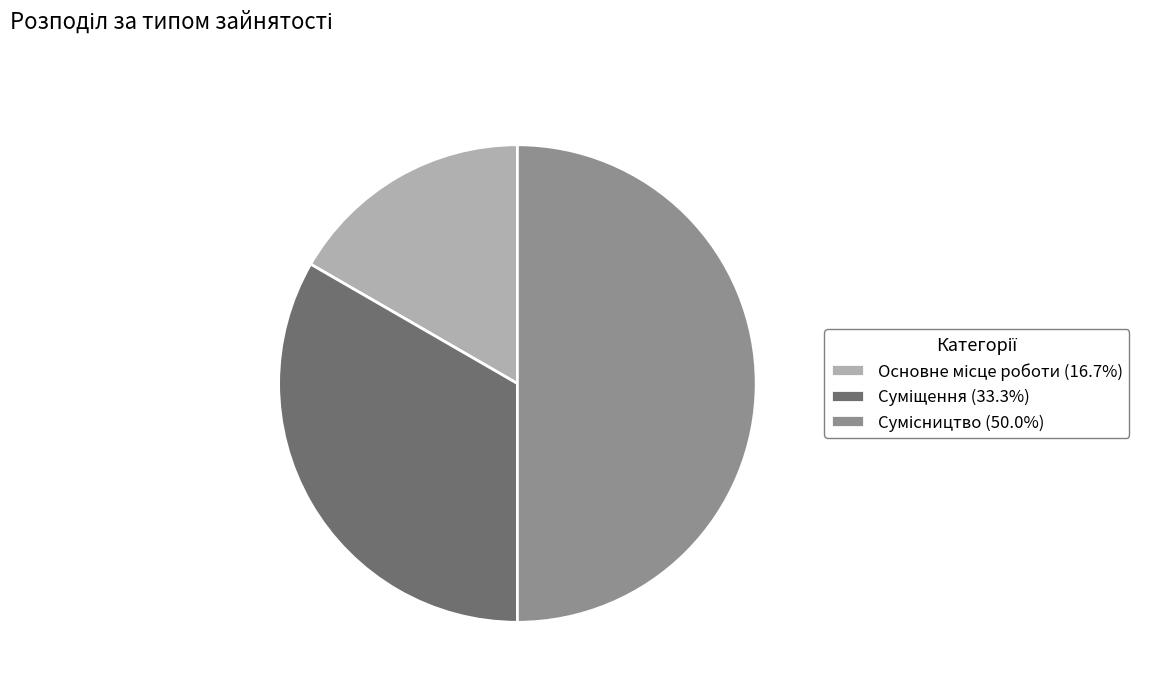

Which has a higher value, Суміщення or Основне місце роботи?

Суміщення